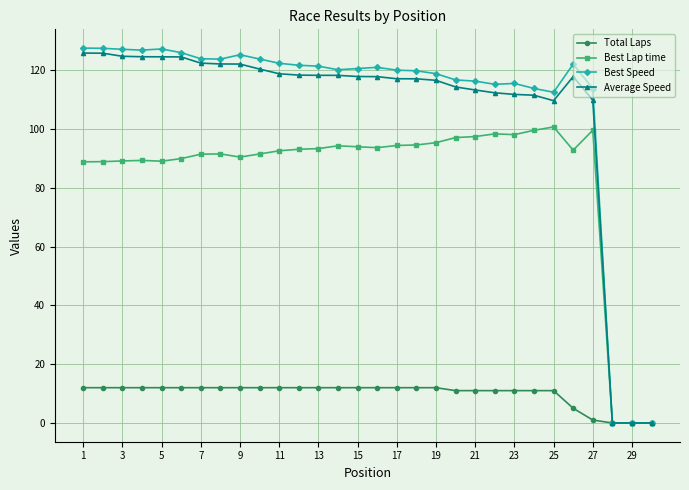

At how many categories does at least one series exceed 52?

27